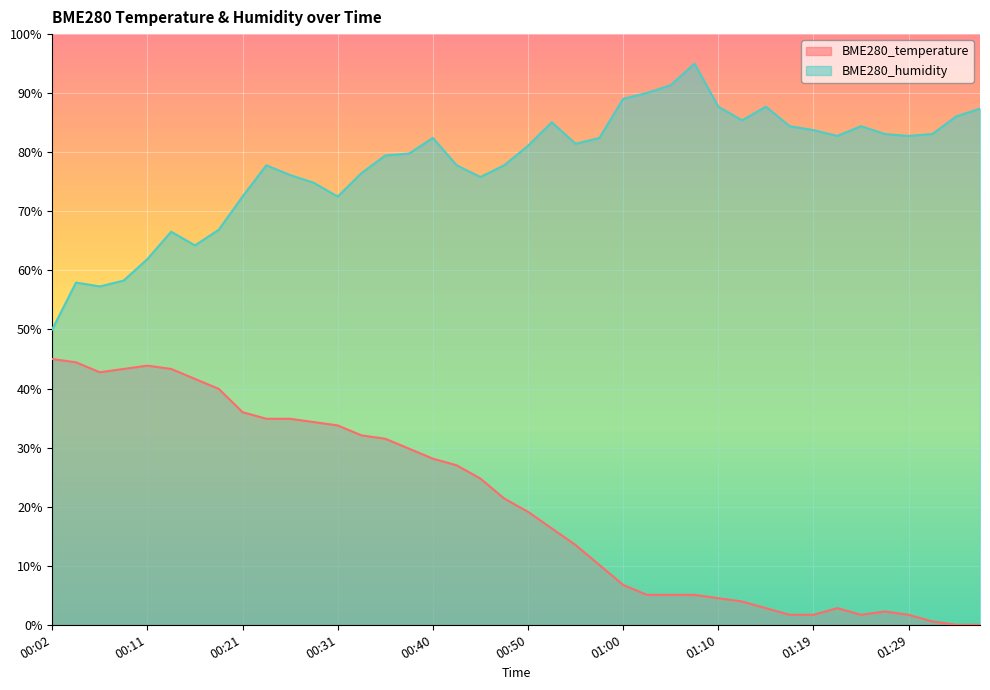

What is the label of the 2nd point from the right?

01:34